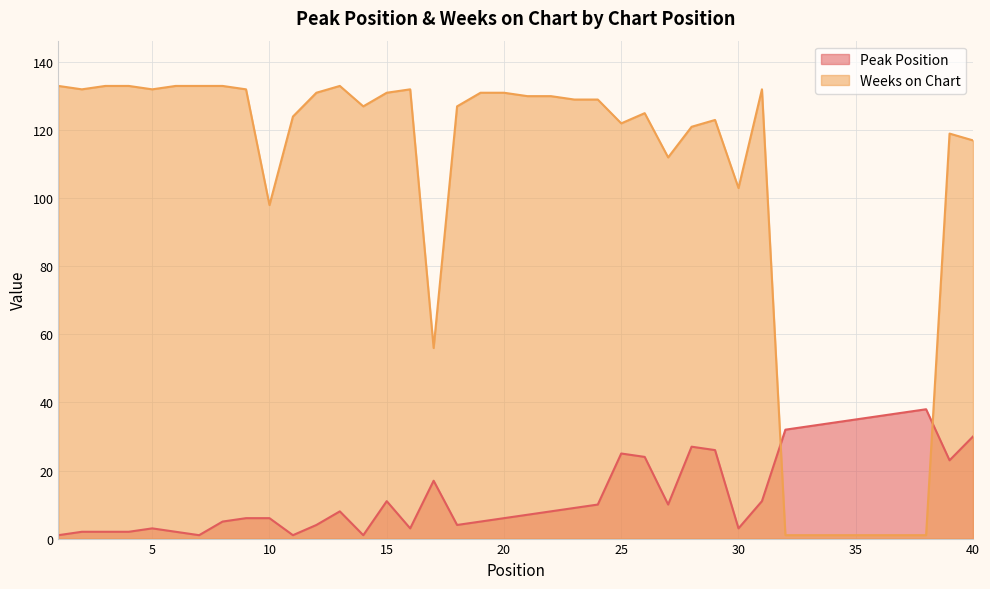

The Weeks on Chart series shows 61 at 25. True or false?

False